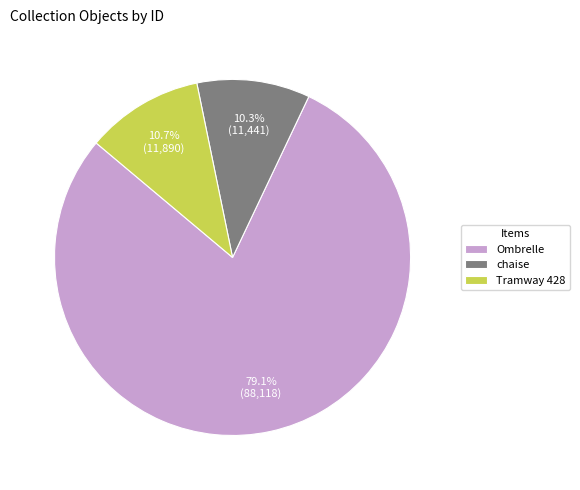

What is the total percentage of Ombrelle and chaise?

89.3%